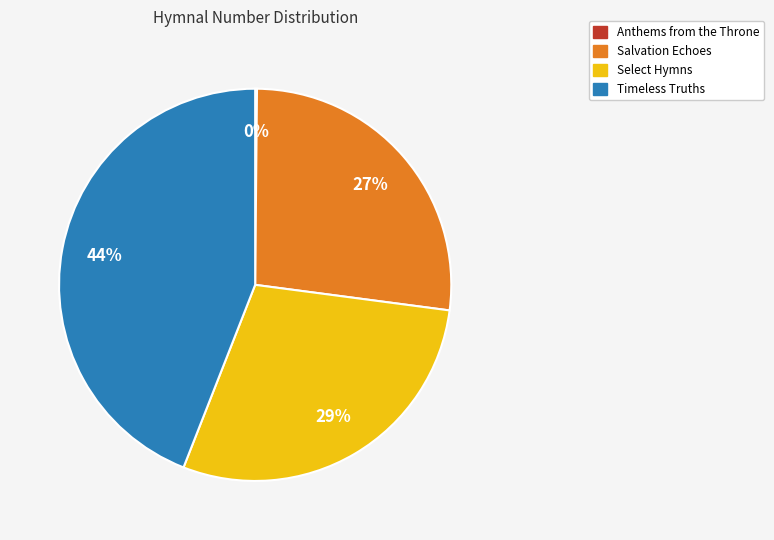

The Timeless Truths slice represents 30% of the pie. True or false?

False